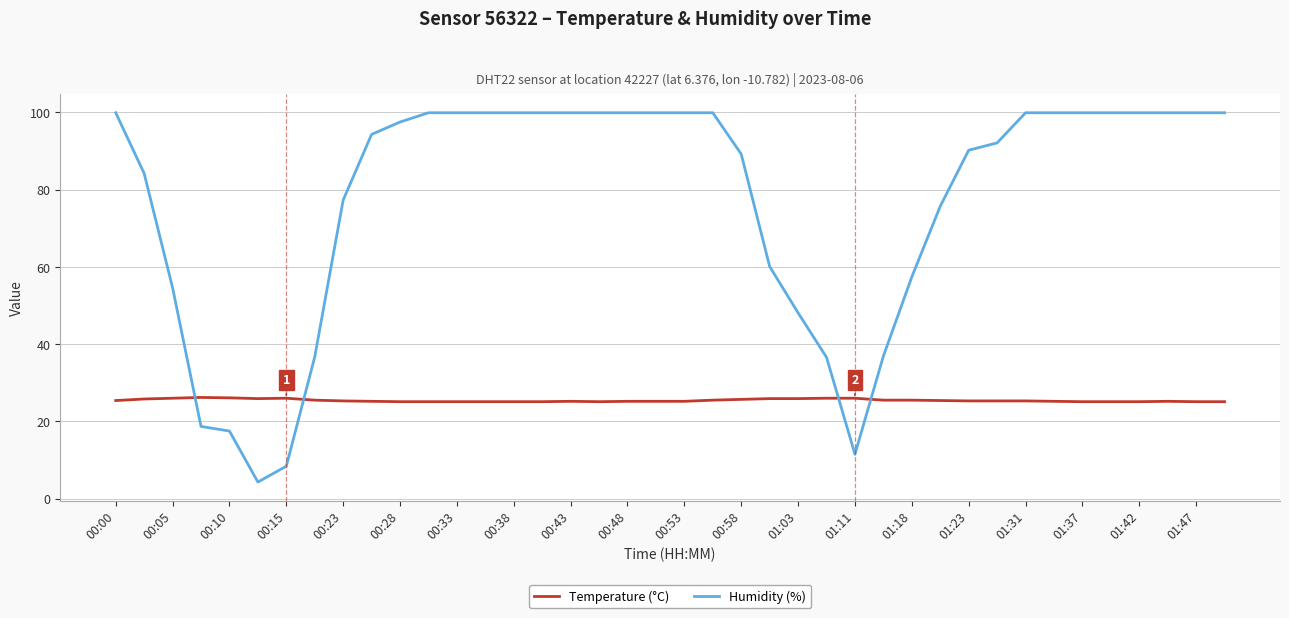

Rank the series by their maximum value, from lowest to highest.

Temperature (°C), Humidity (%)